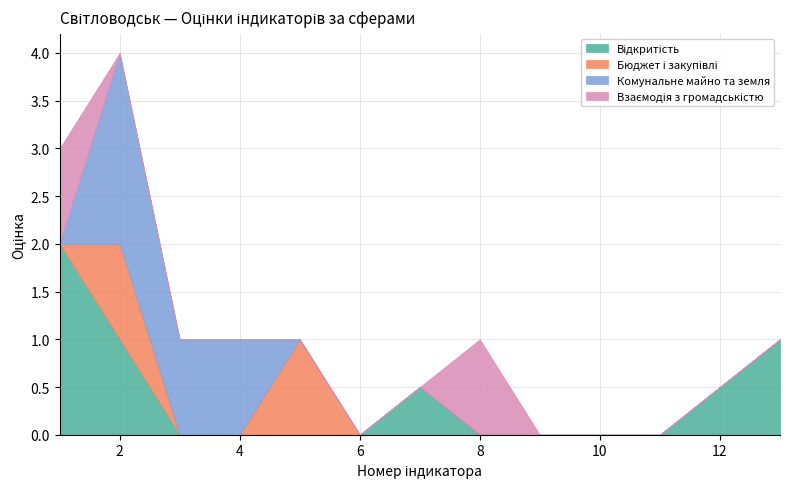

What is the total value across all series at 12?

0.5